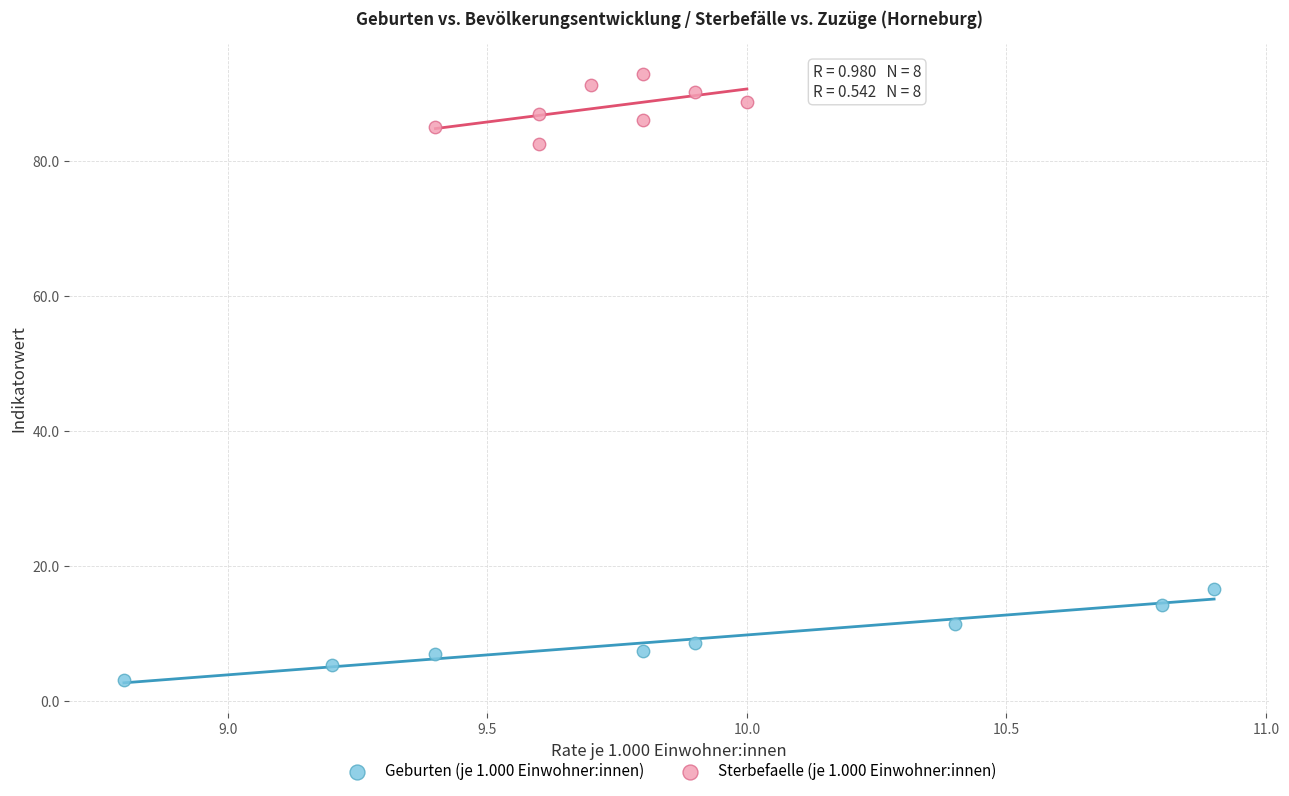

Which series reaches the minimum Y coordinate?

Geburten (je 1.000 Einwohner:innen)